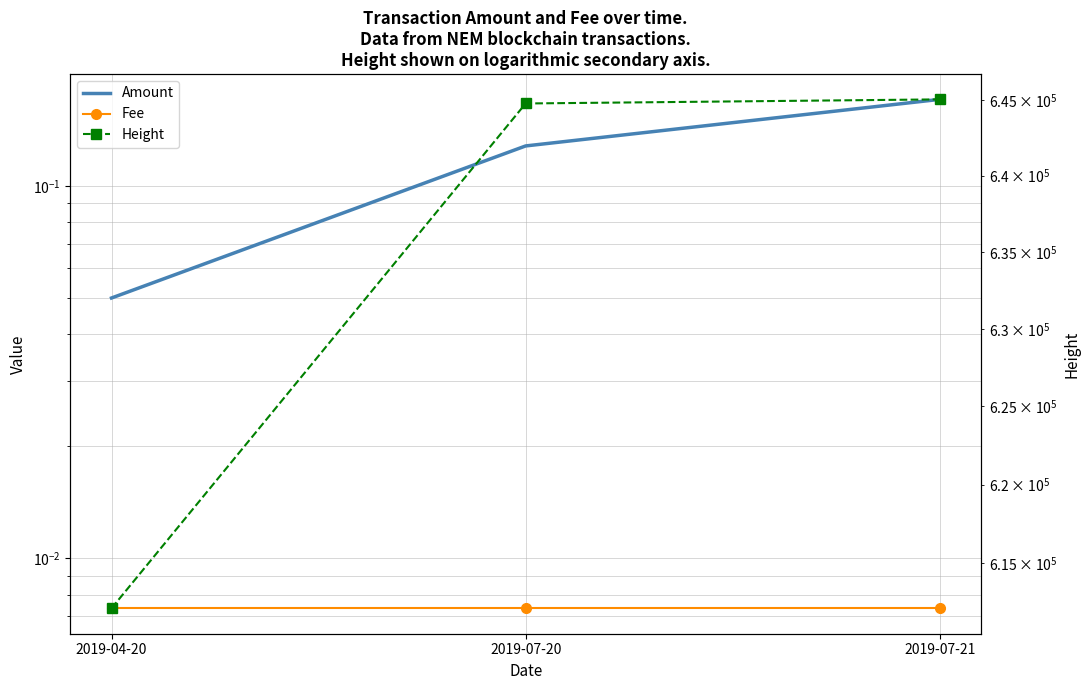

Reading left to right, list all the values displayed in this chart.

Amount: 0.1	0.1	0.2
Fee: 0.0	0.0	0.0
Height: 612167.0	644766.0	645038.0